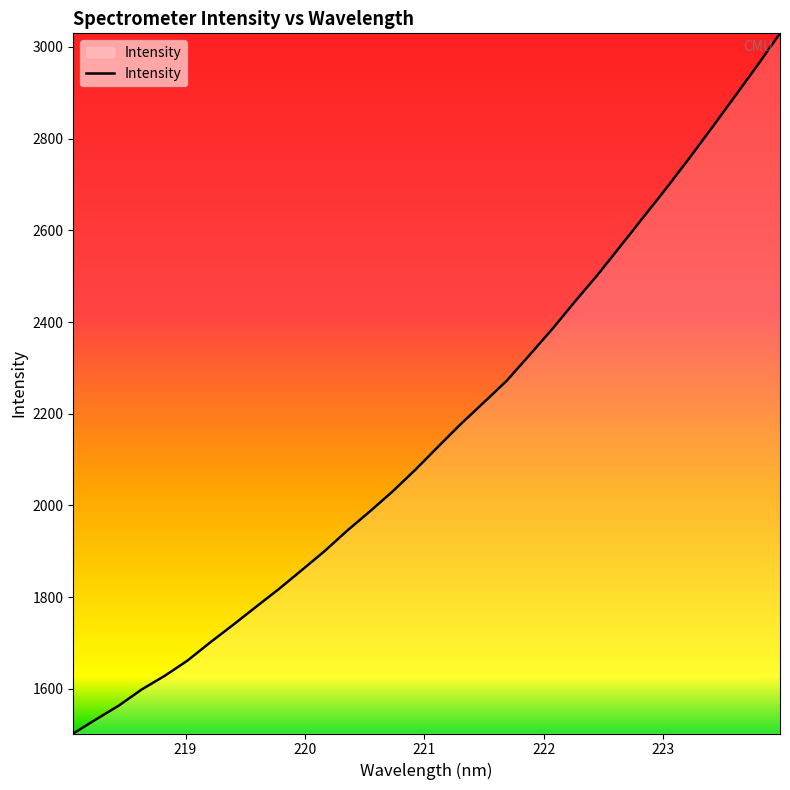

What is the minimum value shown in the chart?

1502.8